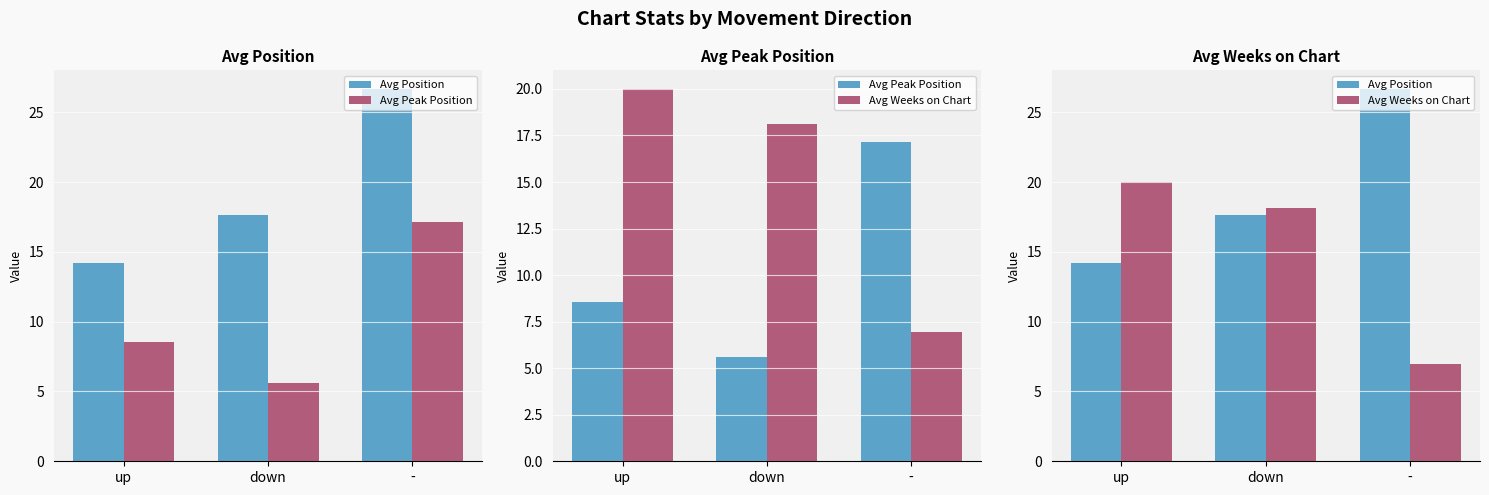

Which series has the widest spread of values?

Avg Weeks on Chart